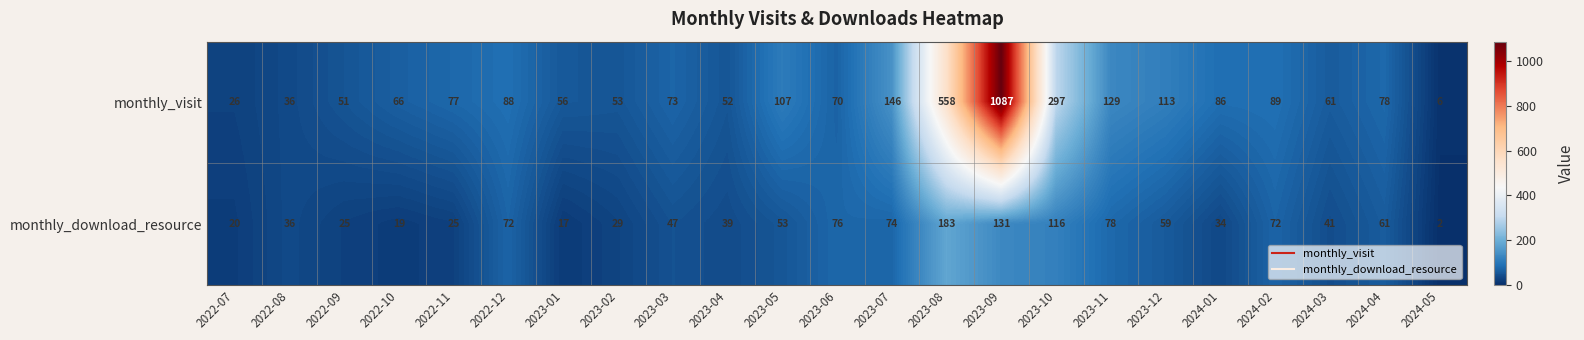

Which label corresponds to the largest value in the chart?

2023-09